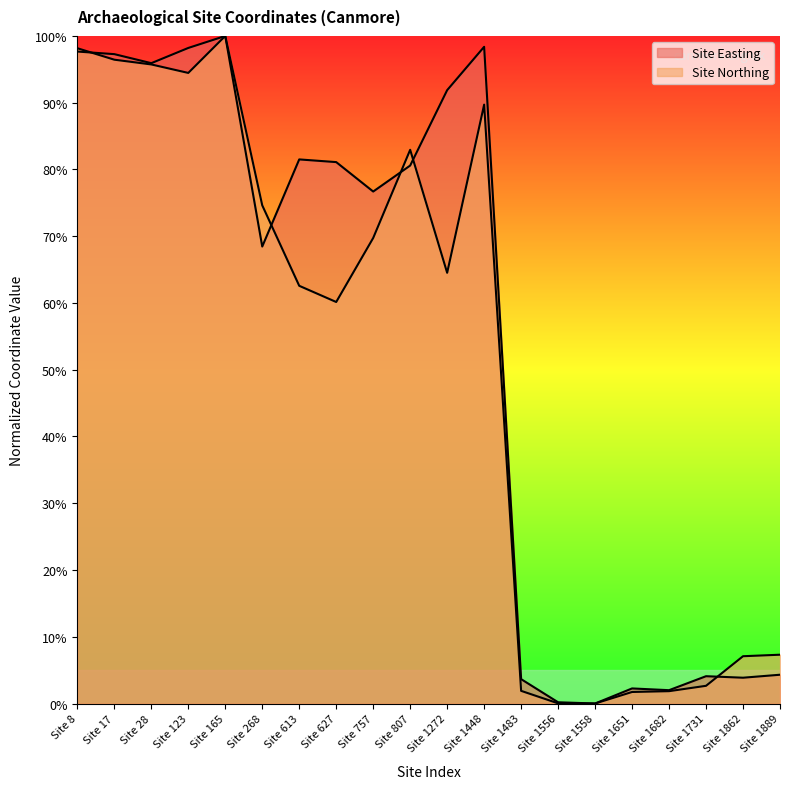

At which category does the chart reach its minimum across all series?

Site 1558